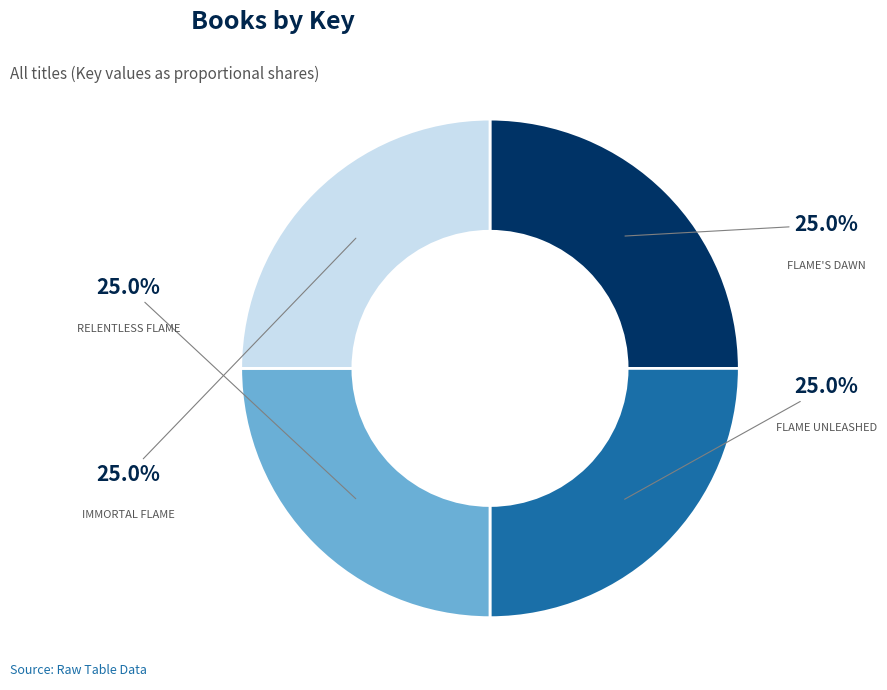

Is there any slice that represents more than half of the pie?

No